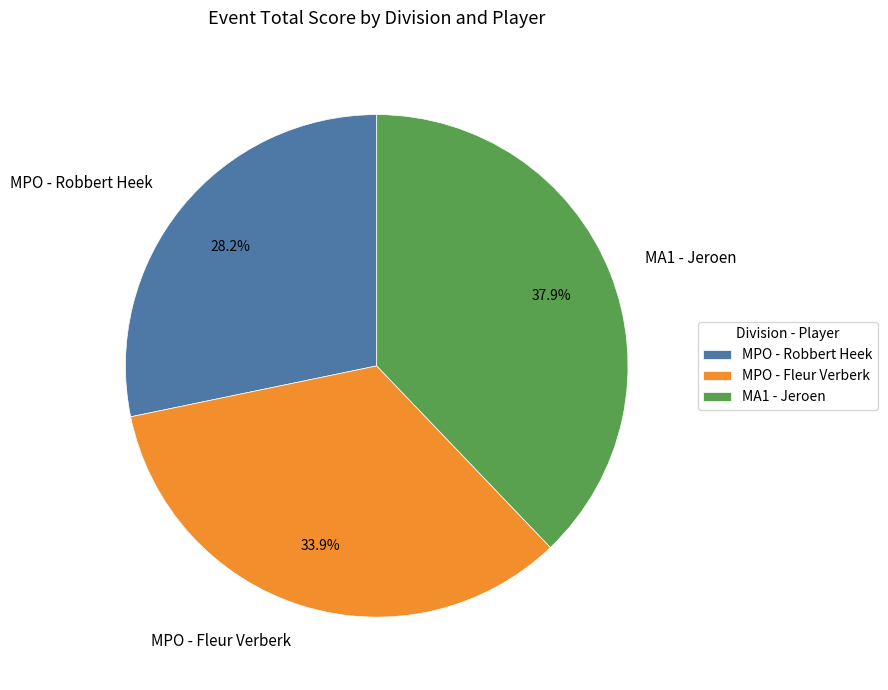

To the nearest percent, what portion does MA1 - Jeroen represent?

38%